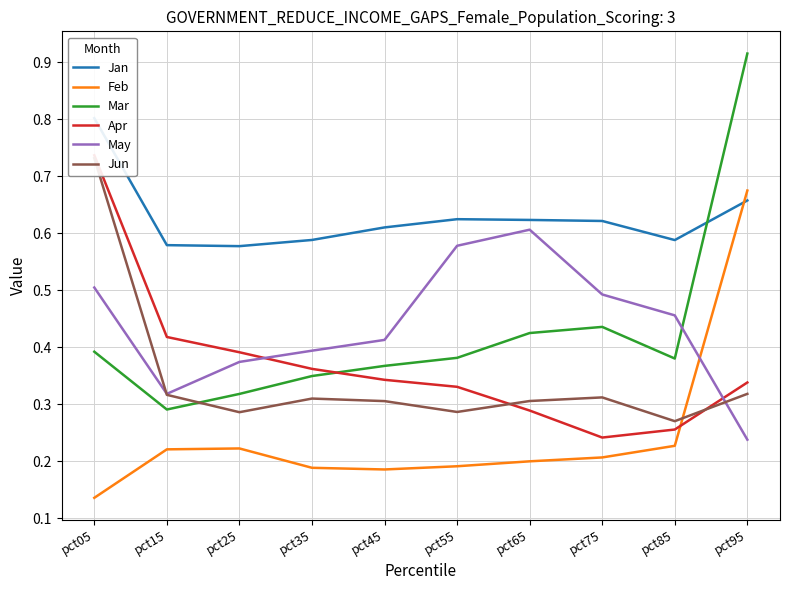

Read the May value at pct85.

0.5